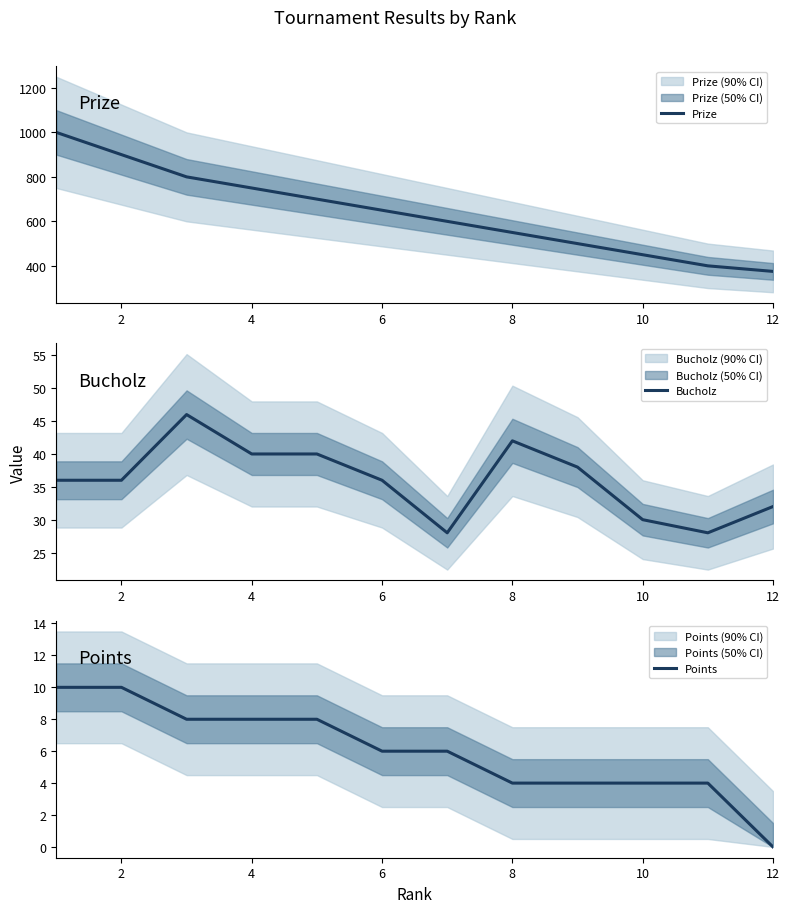

What is the maximum value for Prize?

1000